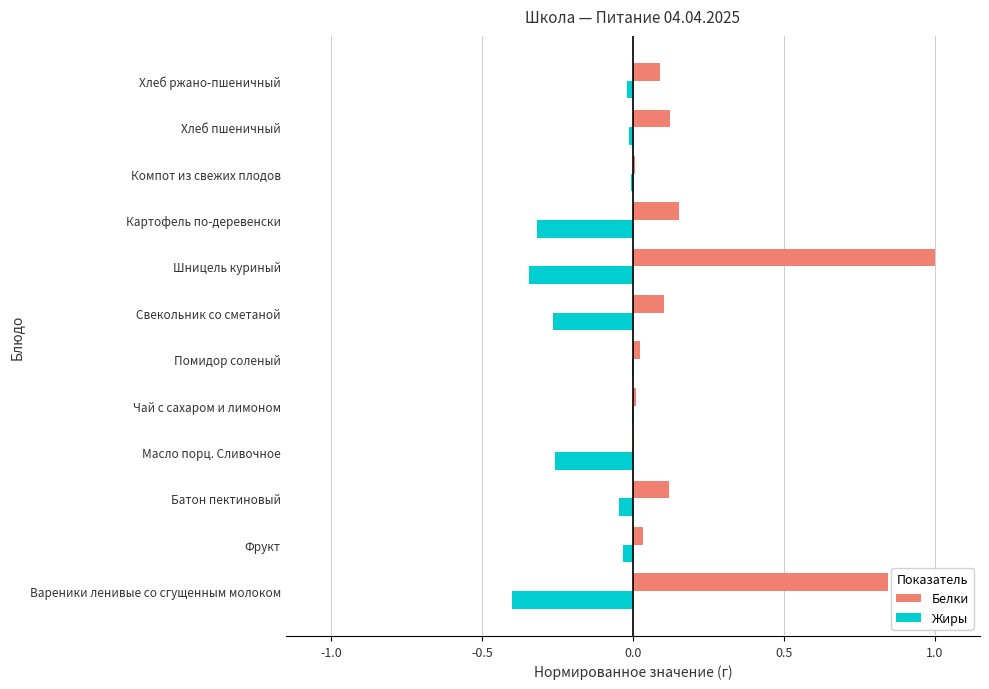

At which category is the sum across all series the highest?

Шницель куриный